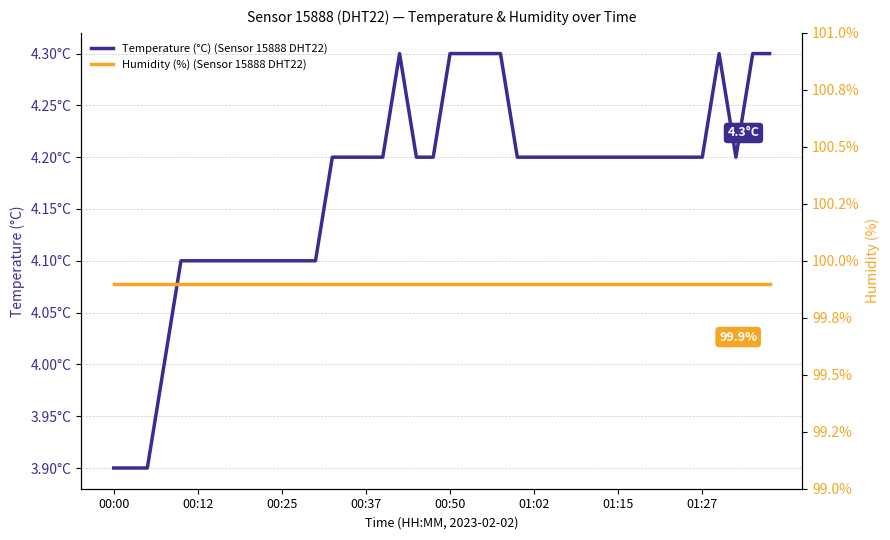

True or false: Temperature (°C) (Sensor 15888 DHT22) and Humidity (%) (Sensor 15888 DHT22) cross at least once.

False